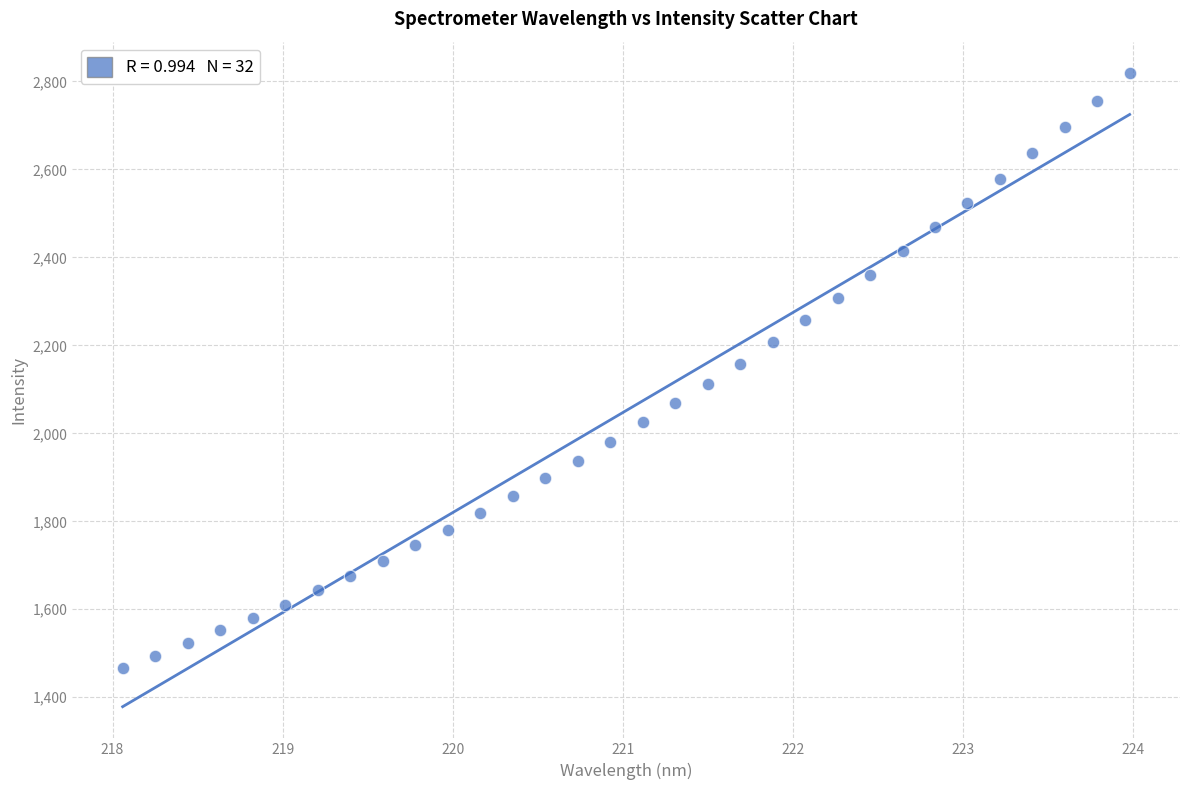

What is the range of Y values (max minus min)?

1351.4